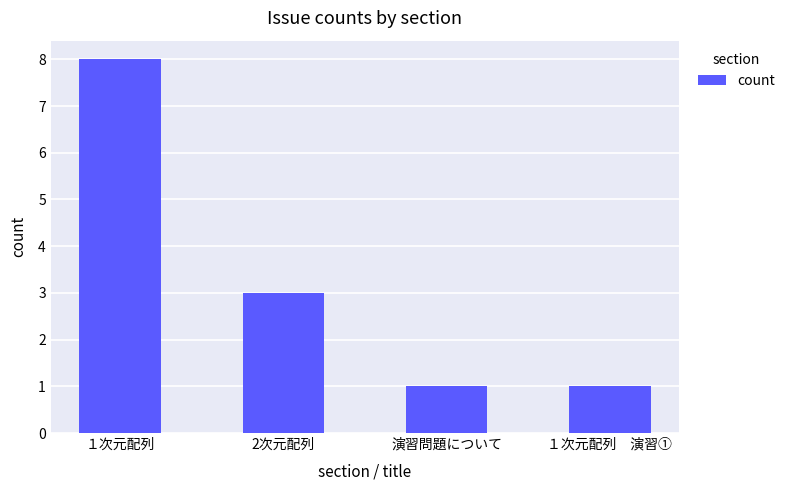

Between １次元配列　演習① and 2次元配列, which is larger?

2次元配列